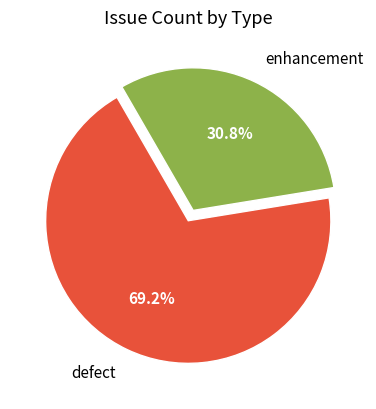

Rank the categories by value from lowest to highest.

enhancement, defect